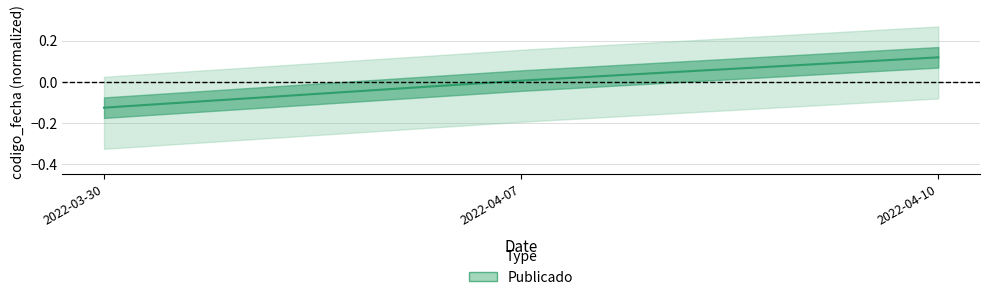

How many negative values are there?

1